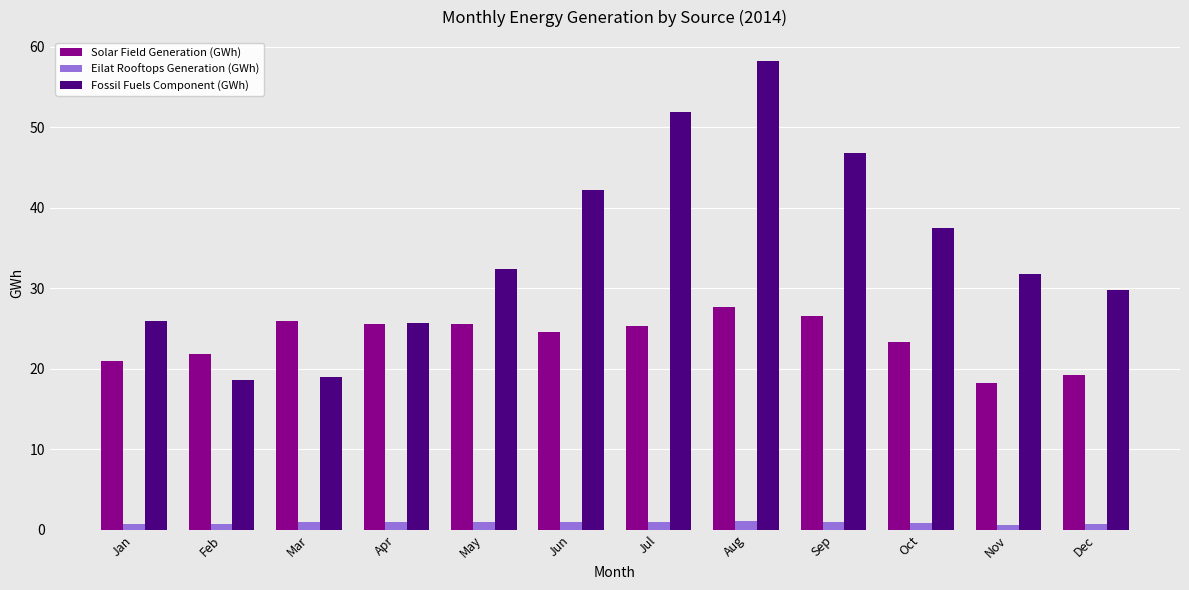

List the series in order of their overall mean, lowest first.

Eilat Rooftops Generation (GWh), Solar Field Generation (GWh), Fossil Fuels Component (GWh)